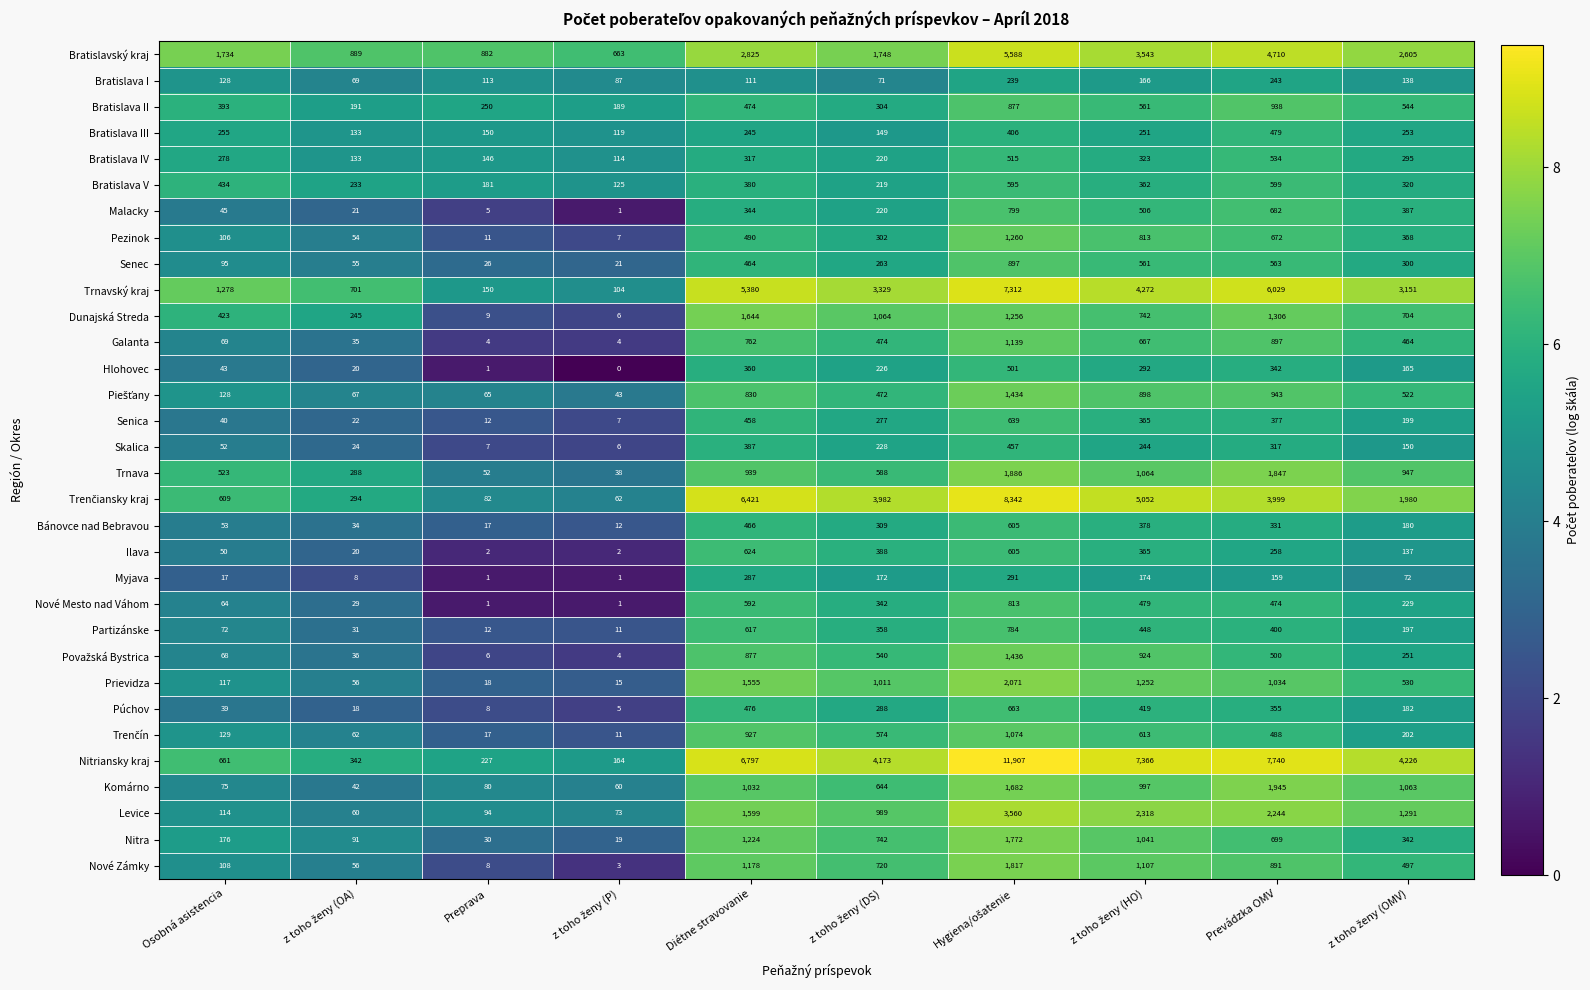

What is the sum of all Myjava values?

1182